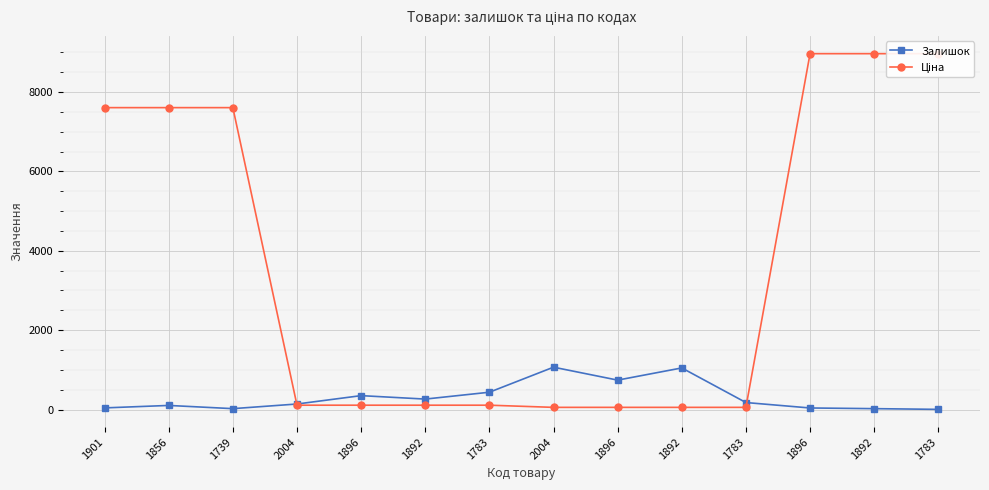

What is the label of the 12th point from the left?

1896